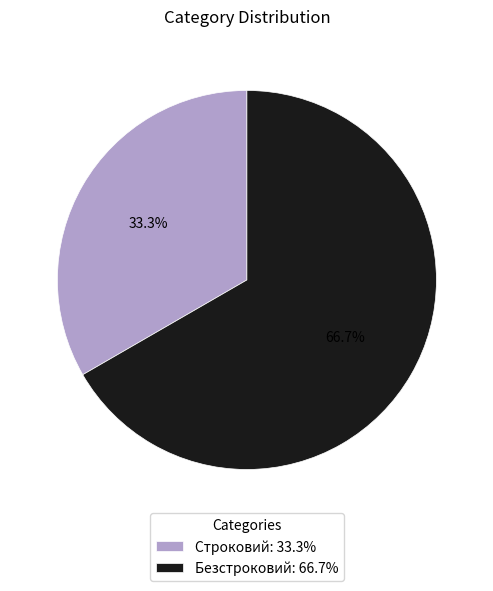

Is the sum of Строковий and Безстроковий greater than half?

Yes